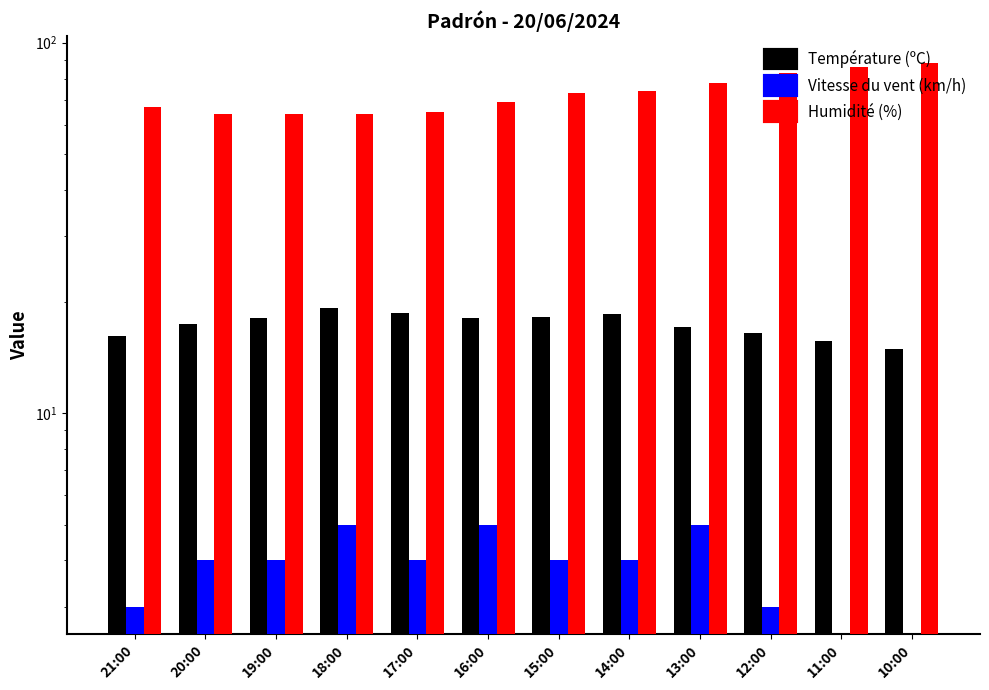

Which series changed the most between 20:00 and 10:00?

Humidité (%)